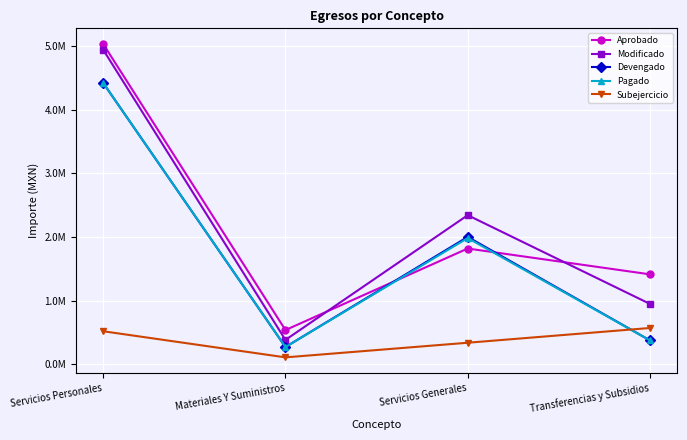

Rank the categories by Modificado value from lowest to highest.

Materiales Y Suministros, Transferencias y Subsidios, Servicios Generales, Servicios Personales